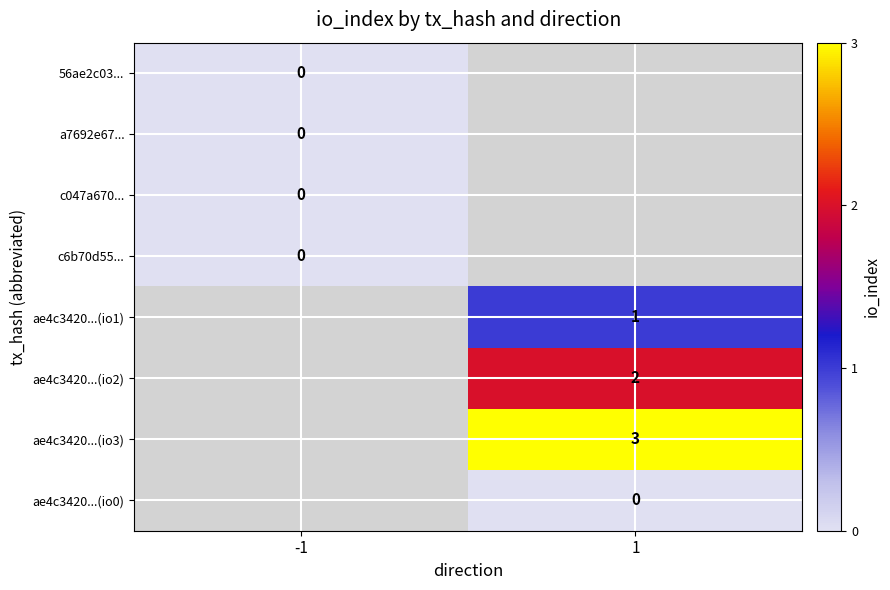

The value of ae4c3420...(io2) at 1 is 1. True or false?

False